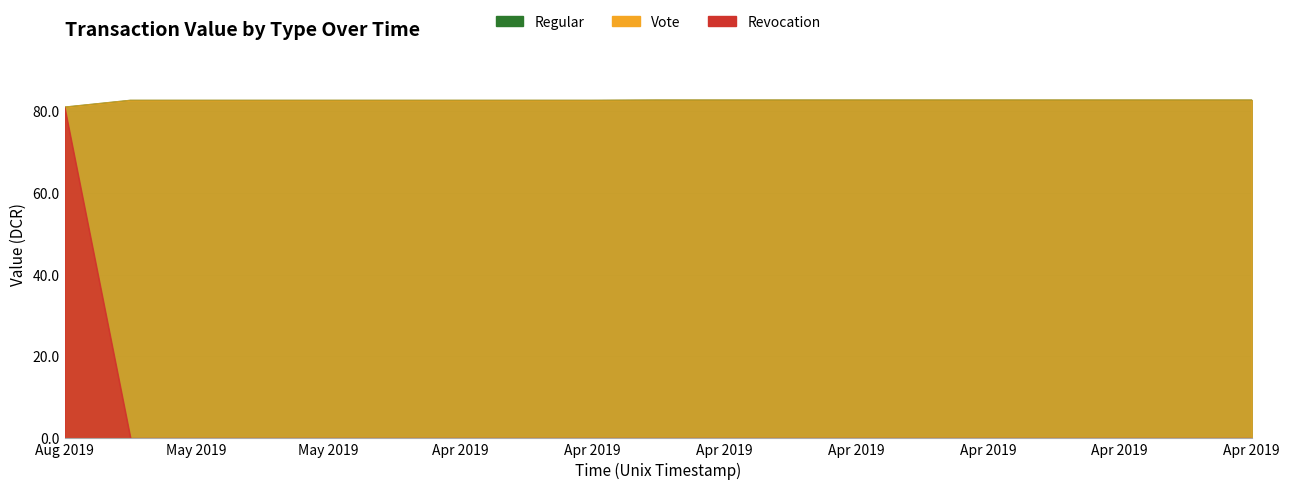

The value of Vote at 1555943928 is 136.0. True or false?

False